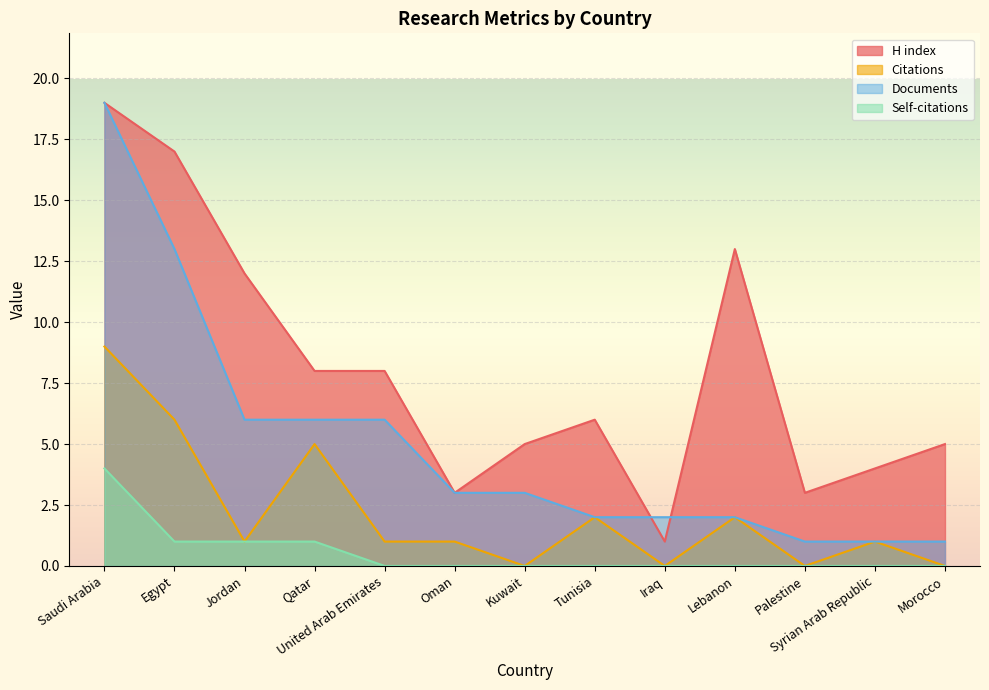

How many categories are shown in the chart?

13